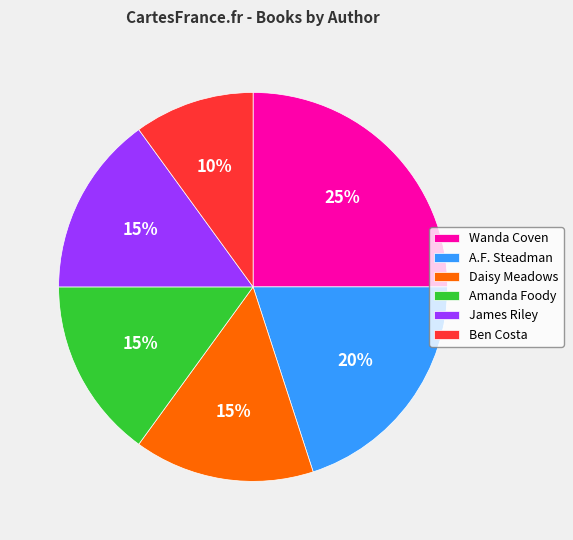

To the nearest percent, what percentage of the pie is Daisy Meadows?

15%